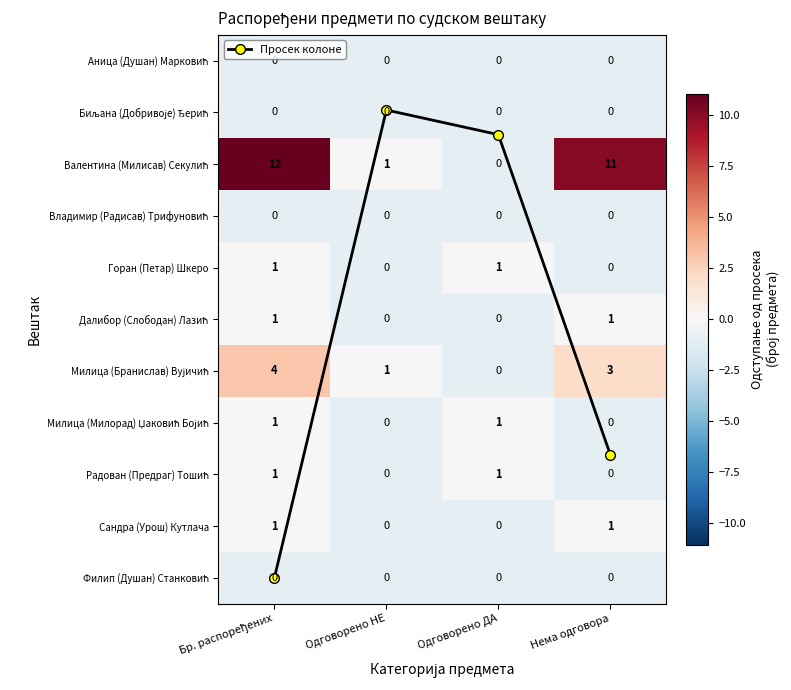

At how many categories does at least one series exceed 7?

2